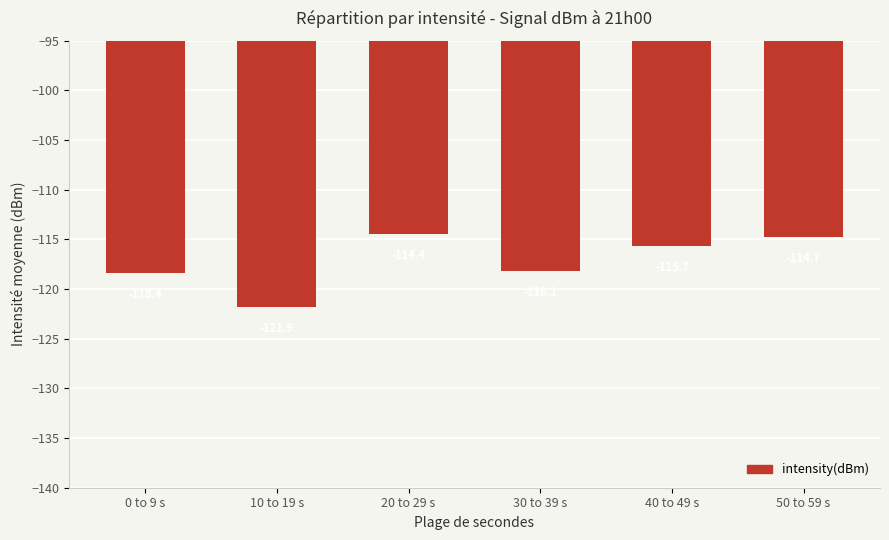

Is it true that the value at 10 to 19 s is -121.9?

True